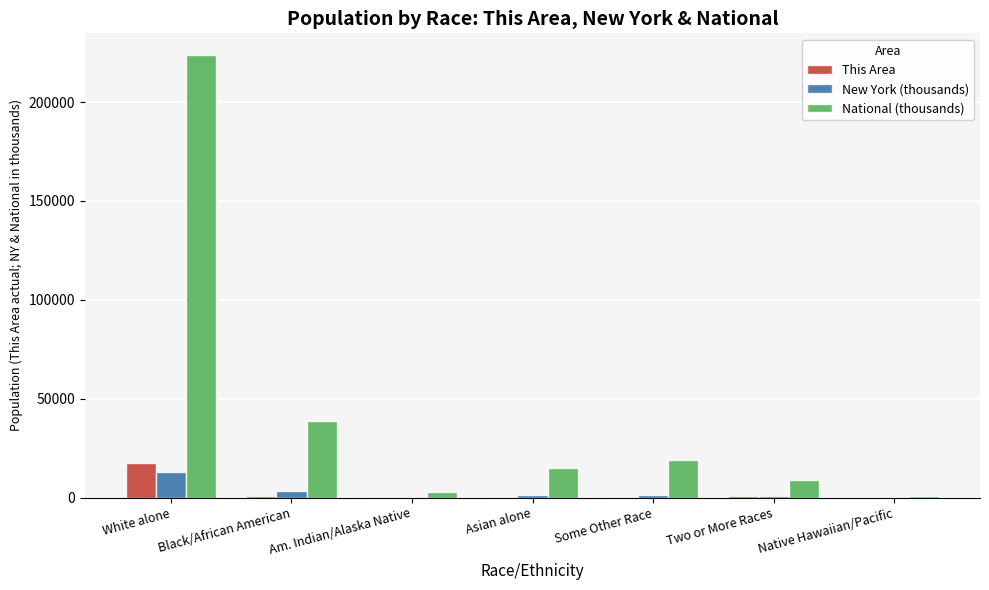

Which series has the largest total across all categories?

National (thousands)